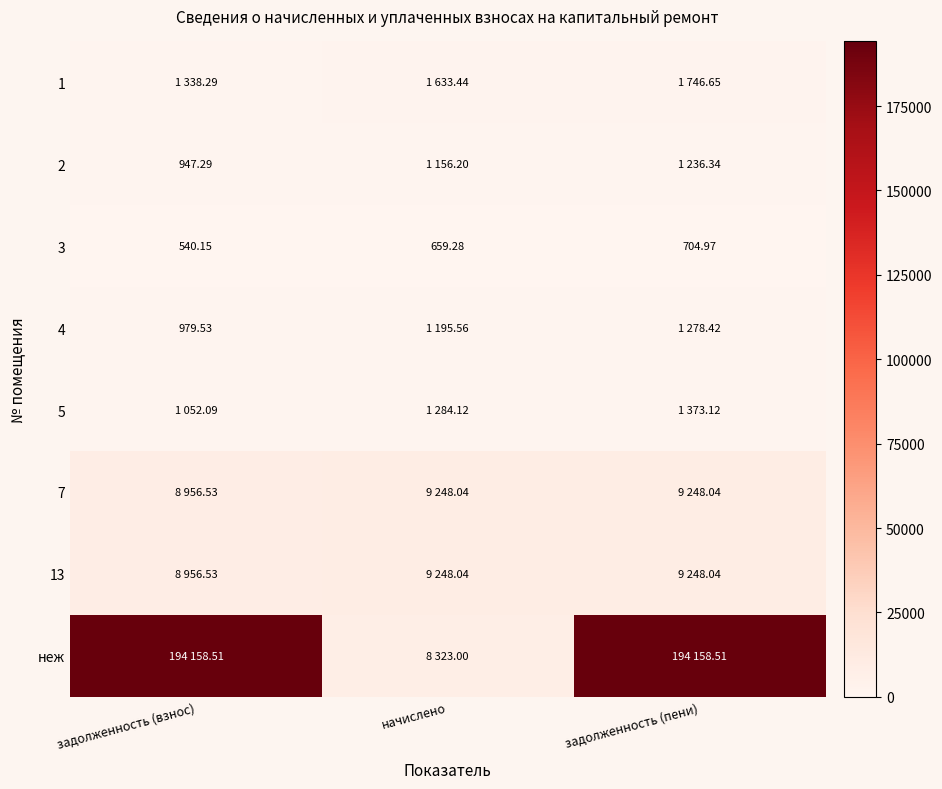

The value of 3 at начислено is 1027.5. True or false?

False